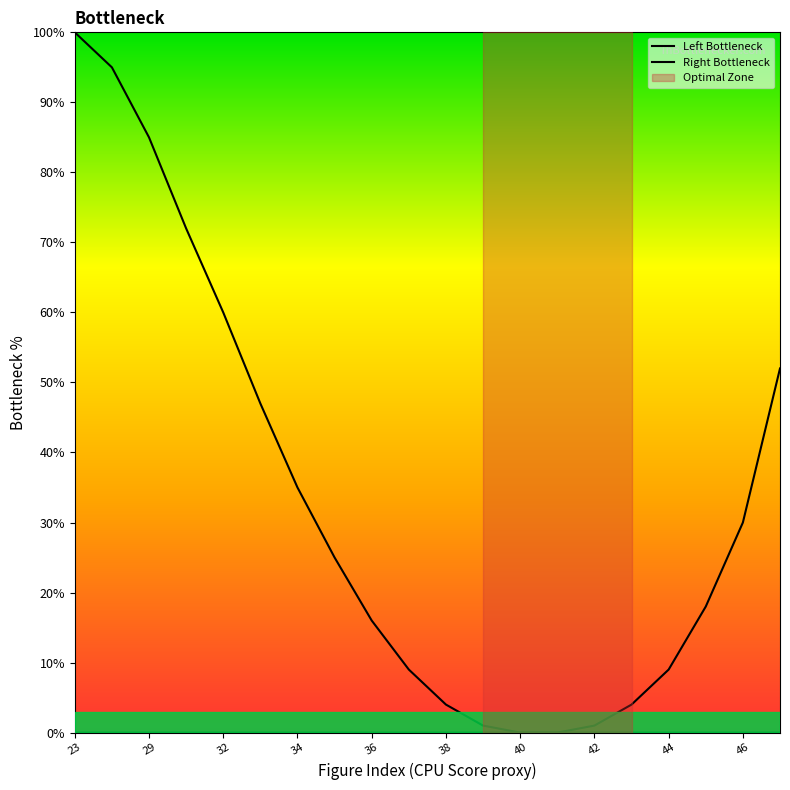

Reading left to right, extract all data points from this chart.

Left Bottleneck: 100	95	85	72	60	47	35	25	16	9	4	1	0	0	0	0	0	0	0	0
Right Bottleneck: 0	0	0	0	0	0	0	0	0	0	0	0	0	0	1	4	9	18	30	52